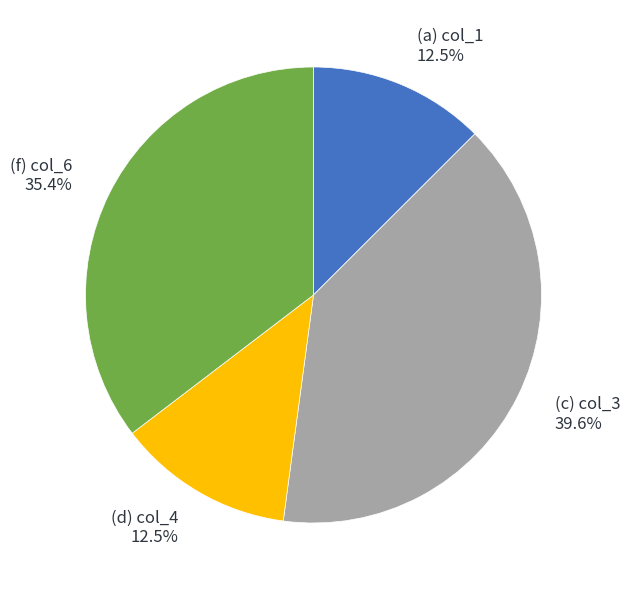

Is there a majority slice in this chart?

No